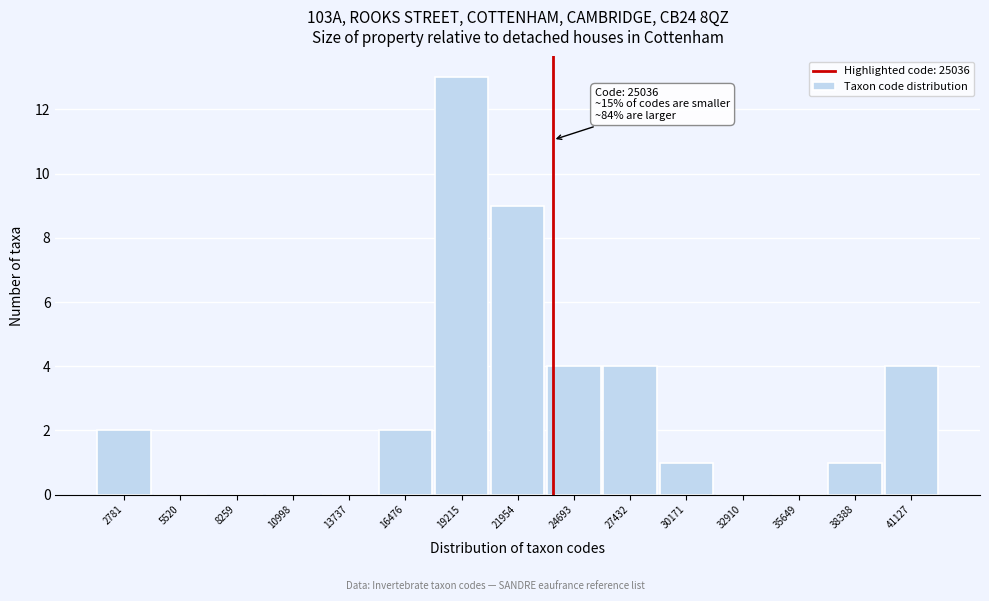

Reading right to left, transcribe all the data shown in this chart.

41127=4	38388=1	35649=0	32910=0	30171=1	27432=4	24693=4	21954=9	19215=13	16476=2	13737=0	10998=0	8259=0	5520=0	2781=2